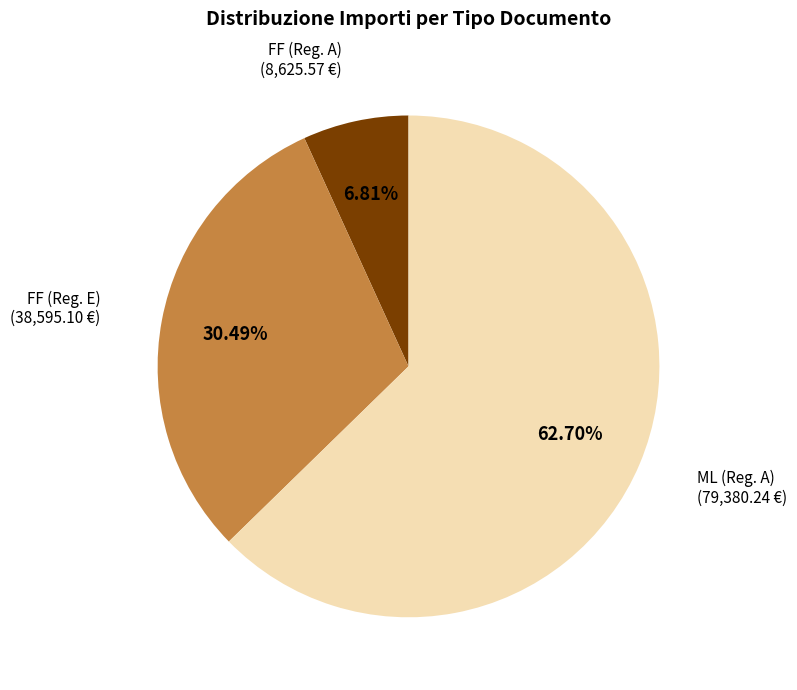

To the nearest percent, what is the difference between the largest and smallest slice percentages?

56%